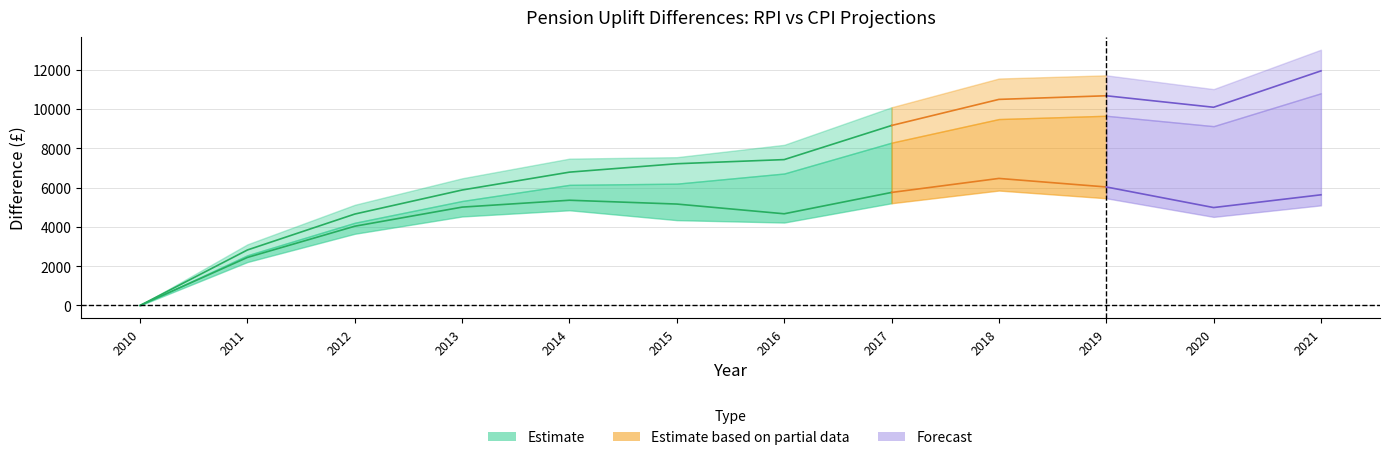

What is the difference between the L16_RPI_Difference values at 2015 and 2020?

2875.0